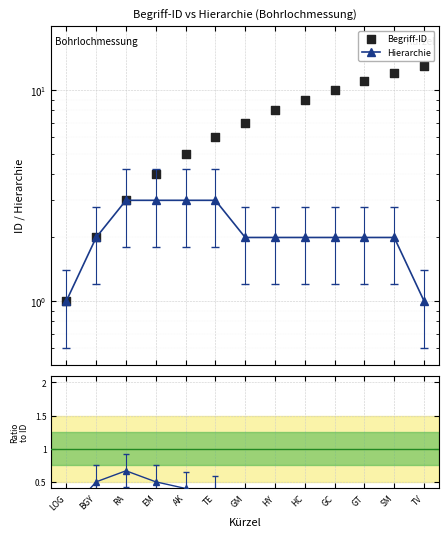

Which series has the largest total across all categories?

Begriff-ID